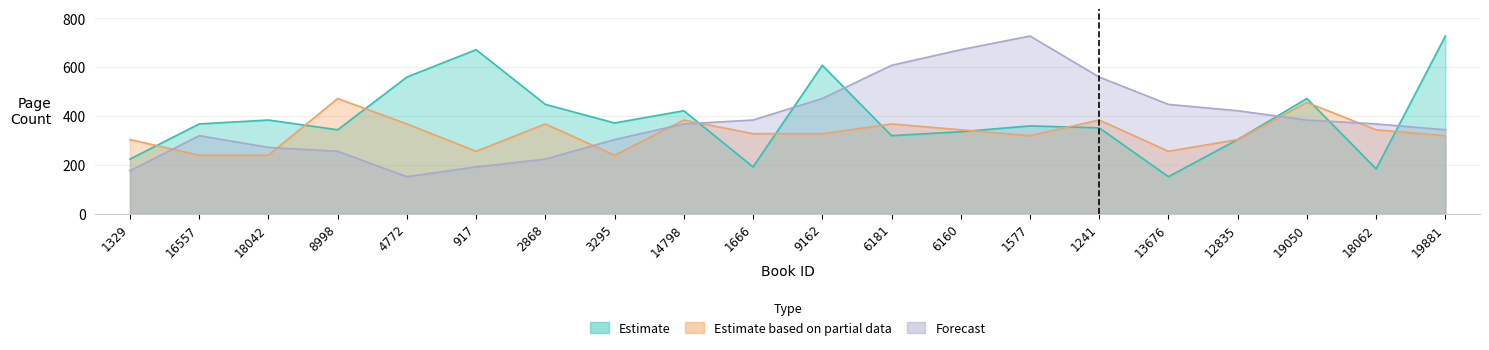

What is the label of the 12th point from the left?

6181